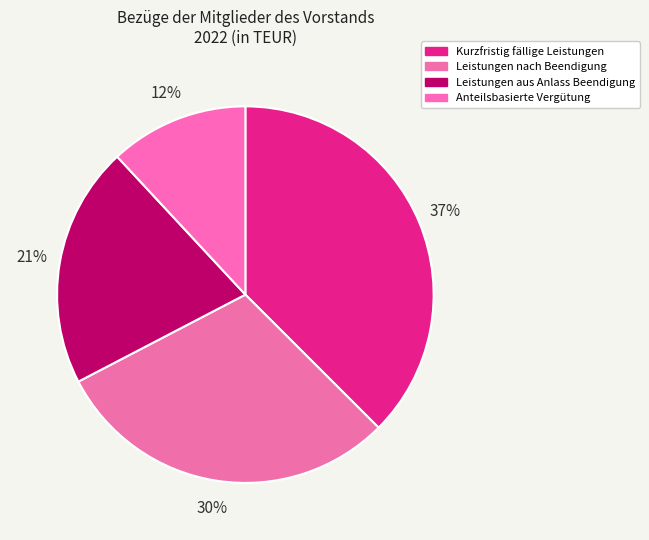

Count the number of slices in the pie.

4